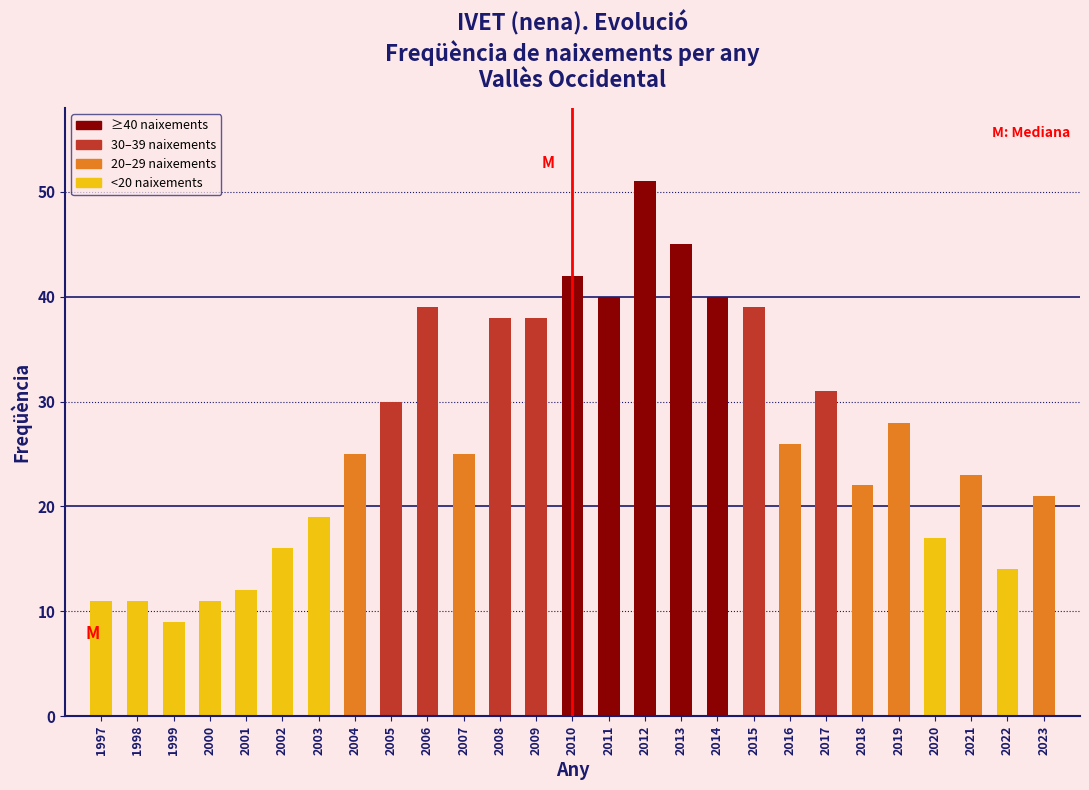

Reading right to left, transcribe all the data shown in this chart.

21	14	23	17	28	22	31	26	39	40	45	51	40	42	38	38	25	39	30	25	19	16	12	11	9	11	11